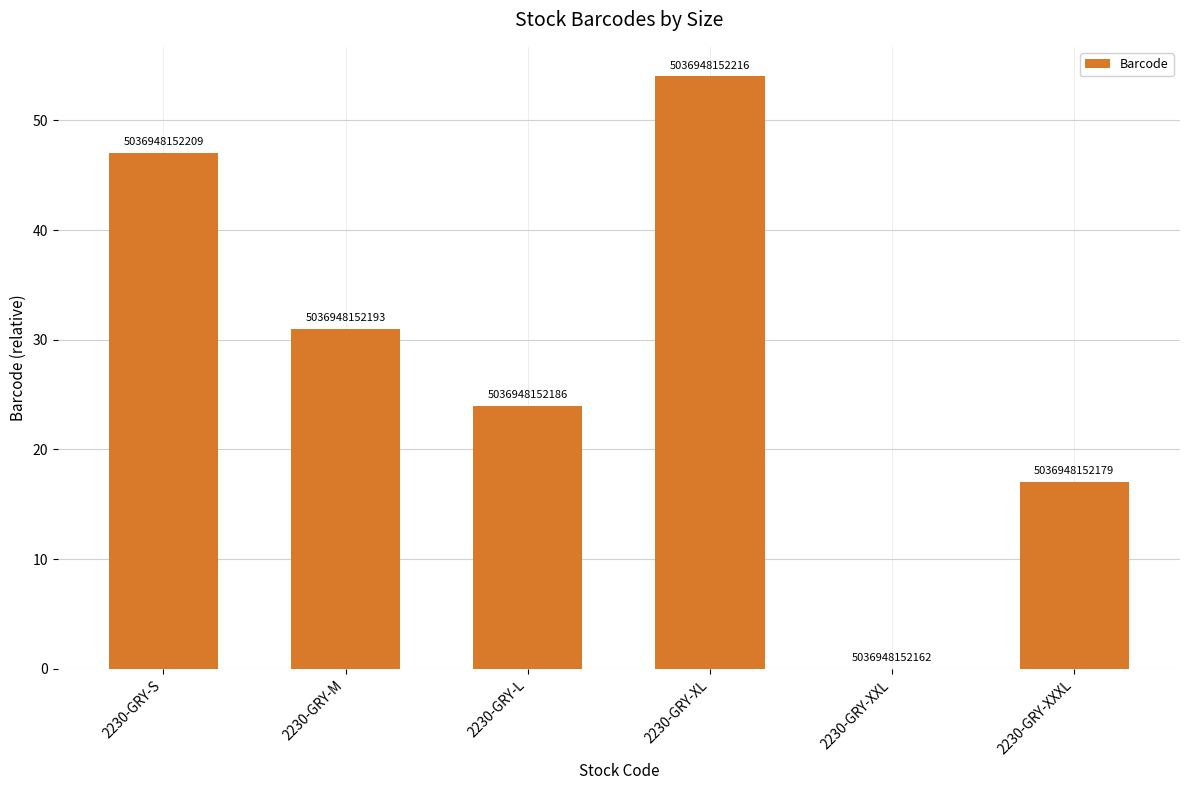

The chart shows a value of 14 at 2230-GRY-S. True or false?

False